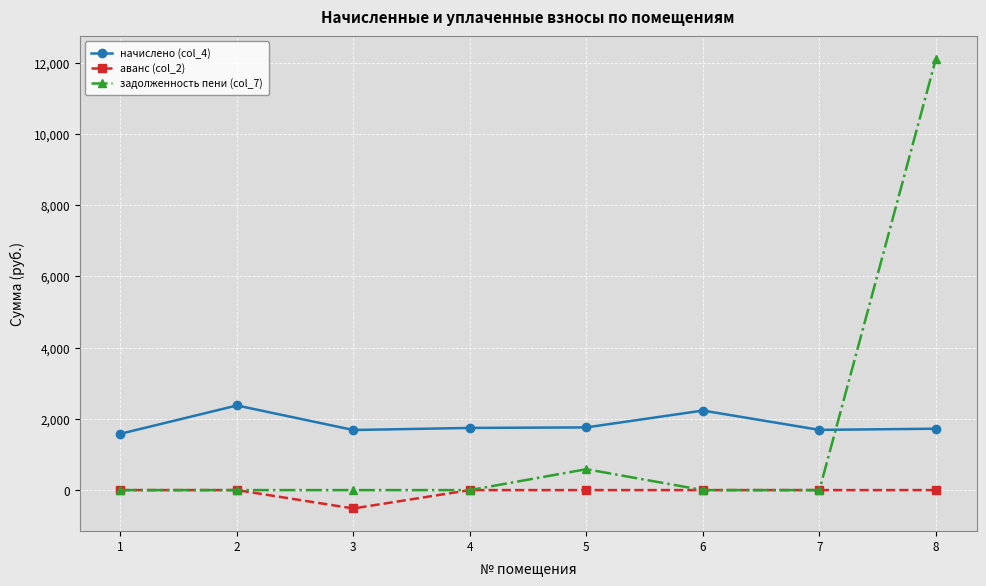

True or false: аванс (col_2) and начислено (col_4) intersect in this chart.

False